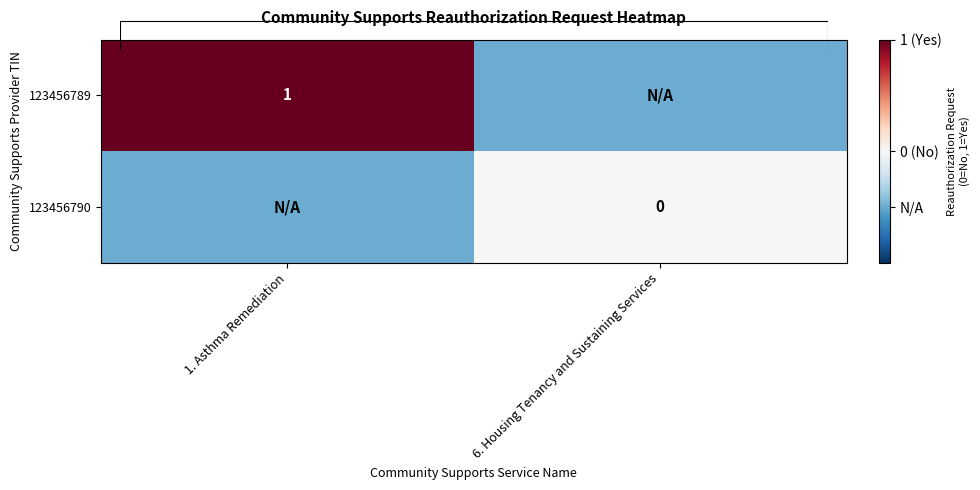

How many distinct data groups are displayed?

2